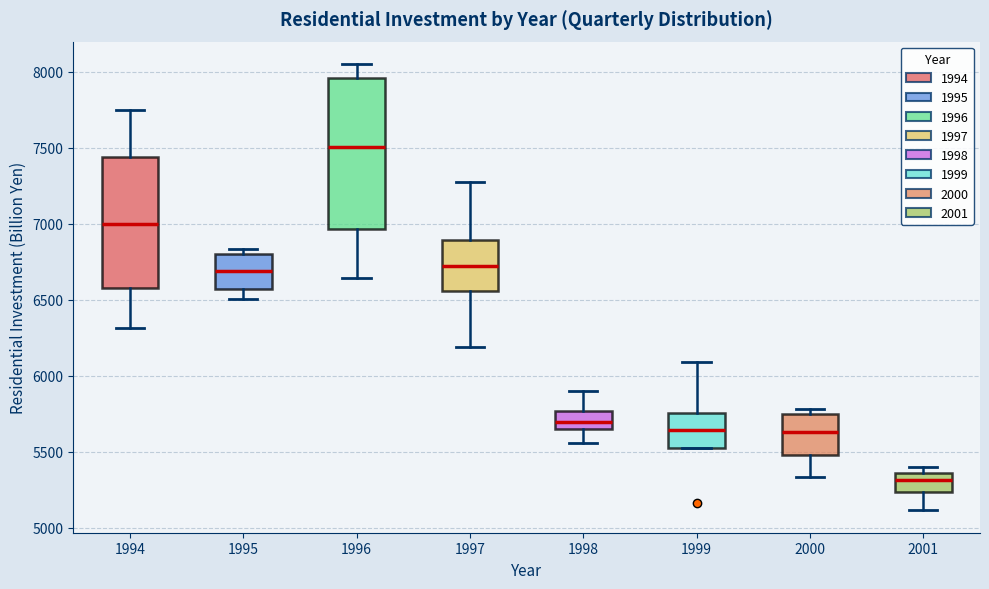

Reading left to right, read every box against the y-axis: the position of its median line, the range the box covers, and the ends of its whiskers. The values are not printed on the chart, so give them approximately, as read against the axis.

1994: median 7000, box 6600 to 7450, whiskers 6300 to 7750
1995: median 6700, box 6550 to 6800, whiskers 6500 to 6850
1996: median 7500, box 6950 to 7950, whiskers 6650 to 8050
1997: median 6700, box 6550 to 6900, whiskers 6200 to 7300
1998: median 5700, box 5650 to 5750, whiskers 5550 to 5900
1999: median 5650, box 5500 to 5750, whiskers 5500 to 6100
2000: median 5650, box 5500 to 5750, whiskers 5350 to 5800
2001: median 5300, box 5250 to 5350, whiskers 5100 to 5400